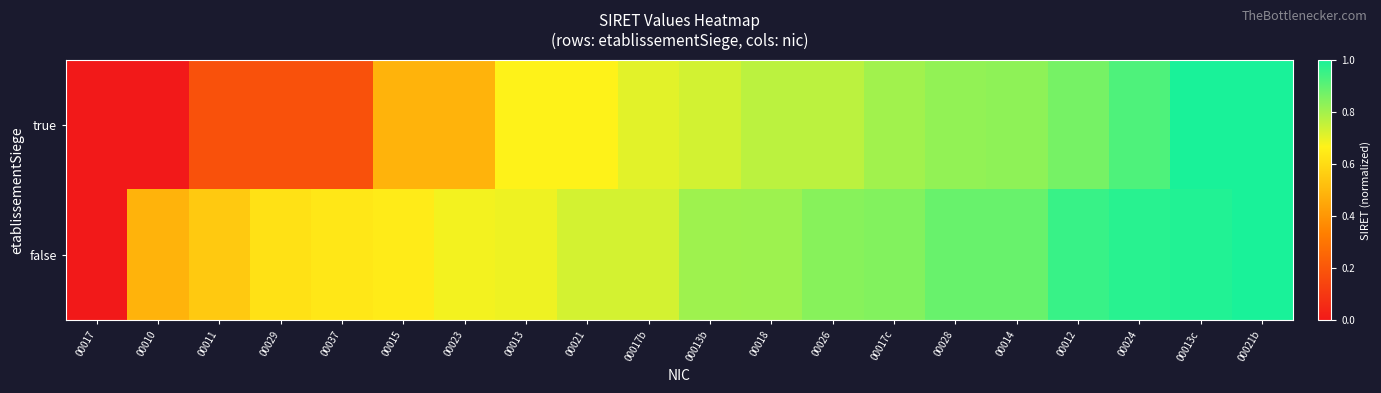

What is the total value across all series at 00012?

1.8